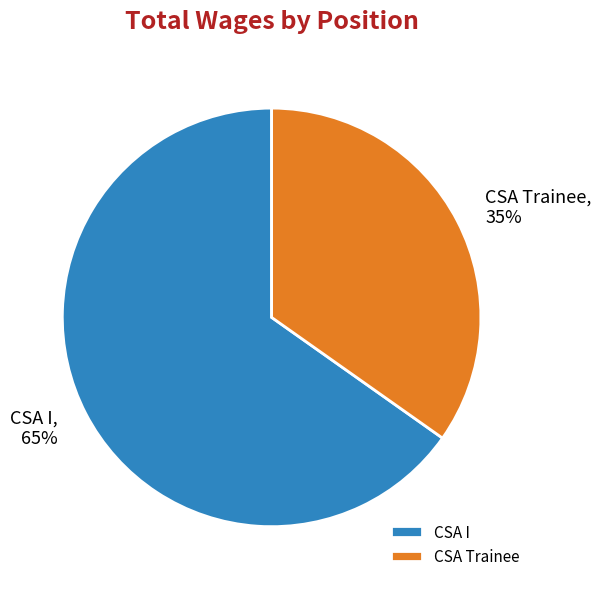

Do CSA Trainee and CSA I together represent more than half of the pie?

Yes